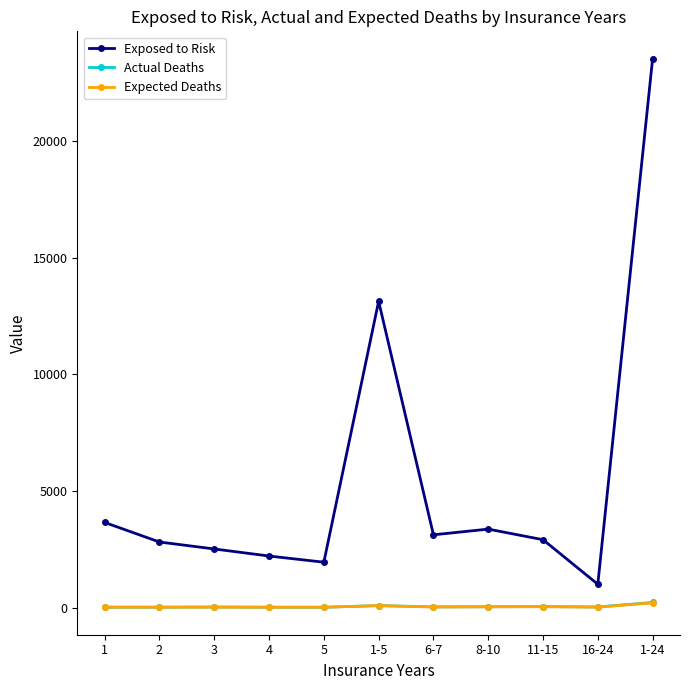

The value of Exposed to Risk at 8-10 is 3365.0. True or false?

True